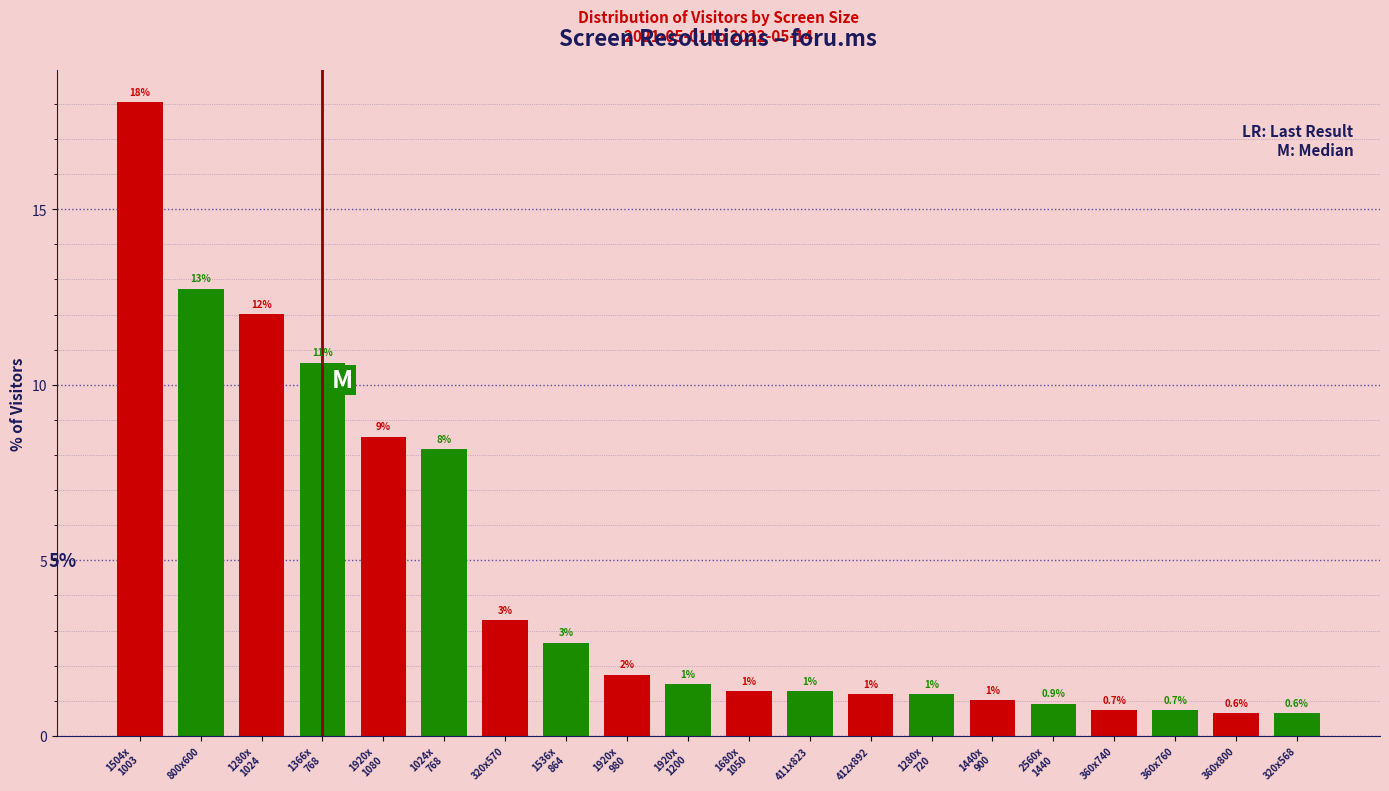

What is the label of the 12th bar from the left?

411x823